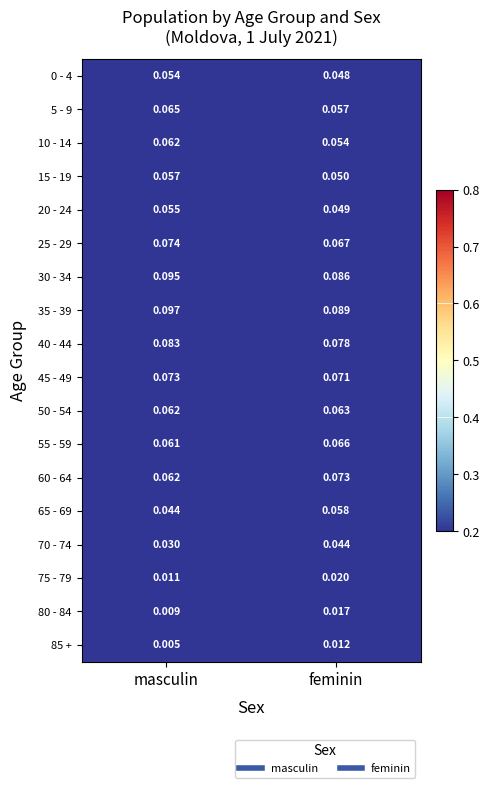

Is the value of 35 - 39 at masculin greater than the value of 75 - 79 at feminin?

Yes